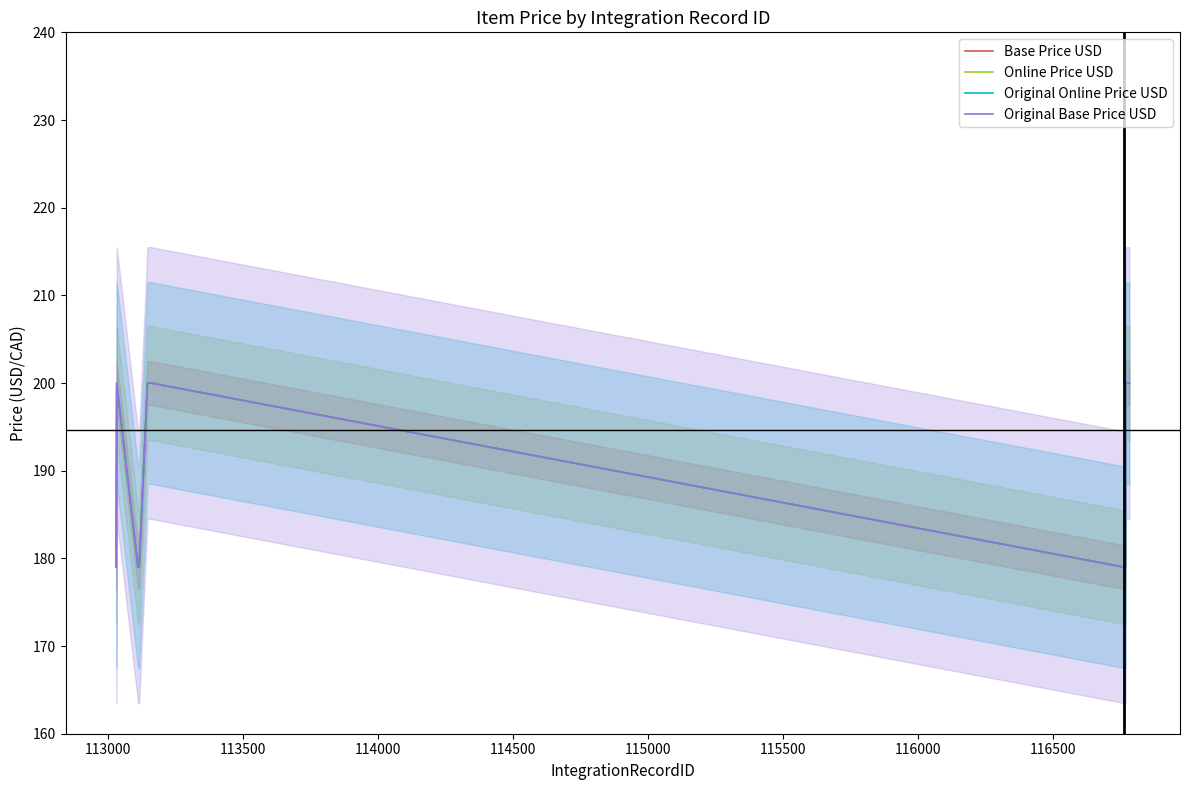

What is the value of the Base Price USD point at the 32nd from the left?

200